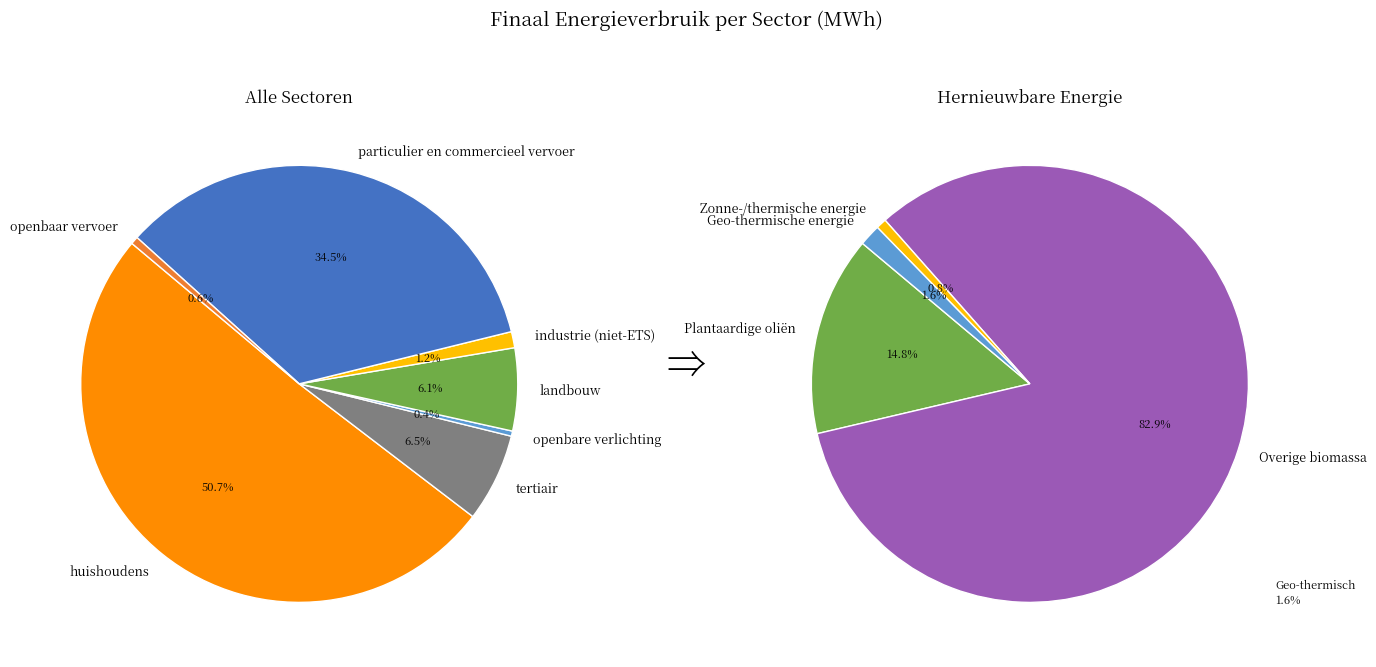

Which slice represents more than half of the pie?

huishoudens